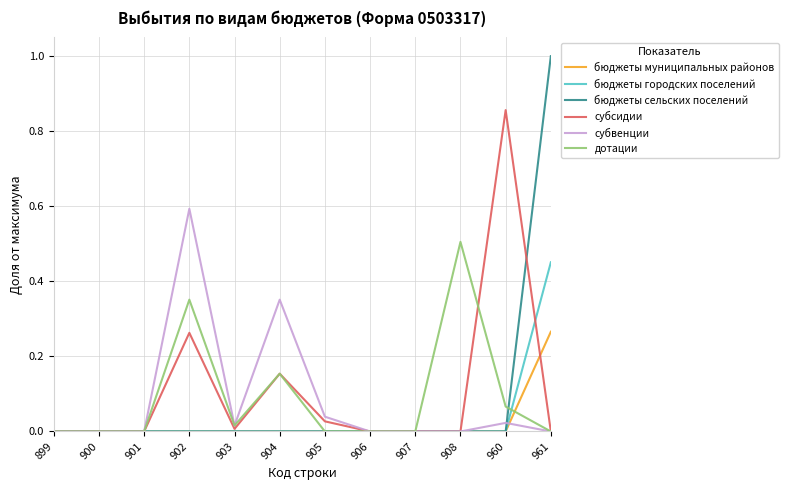

Which category has the highest value across all series?

961